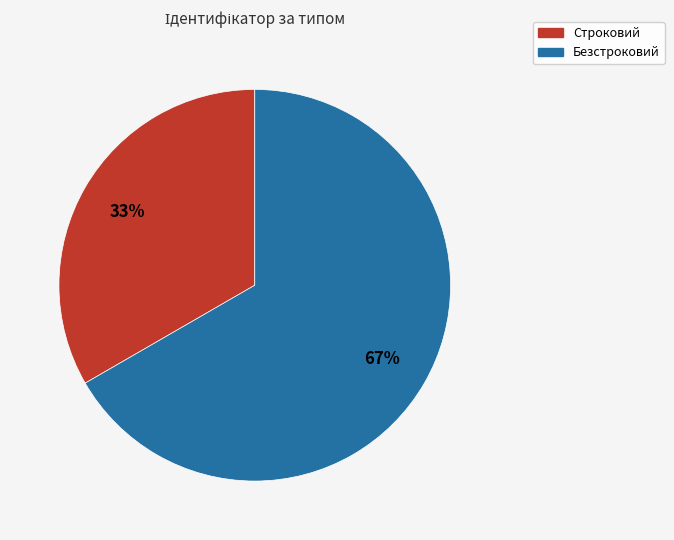

Which slice is the smallest?

Строковий